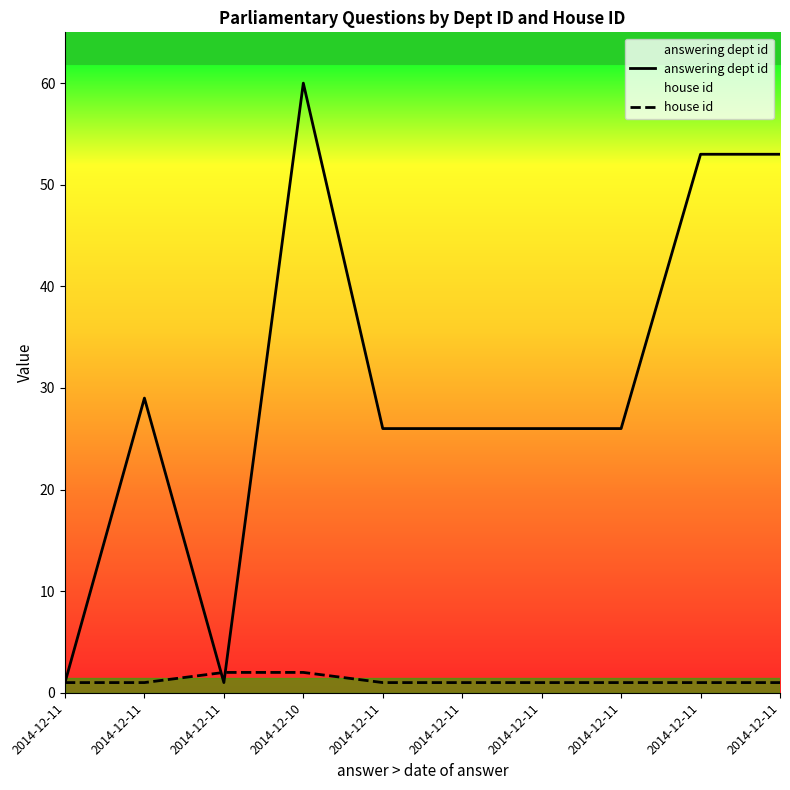

At which category does the chart reach its minimum across all series?

2014-12-11